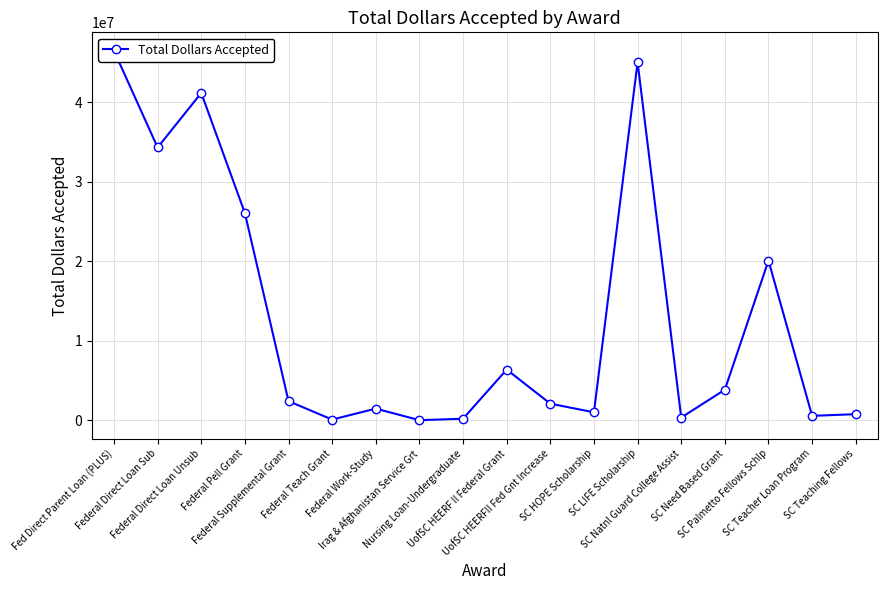

Reading left to right, extract all data points from this chart.

46481284.0	34315296.0	41180753.0	26059403.0	2399761.0	80082.0	1462583.0	5970.6	190303.0	6372000.0	2083948.0	998200.0	45048383.0	336750.0	3840056.0	20089747.5	550750.0	763800.0